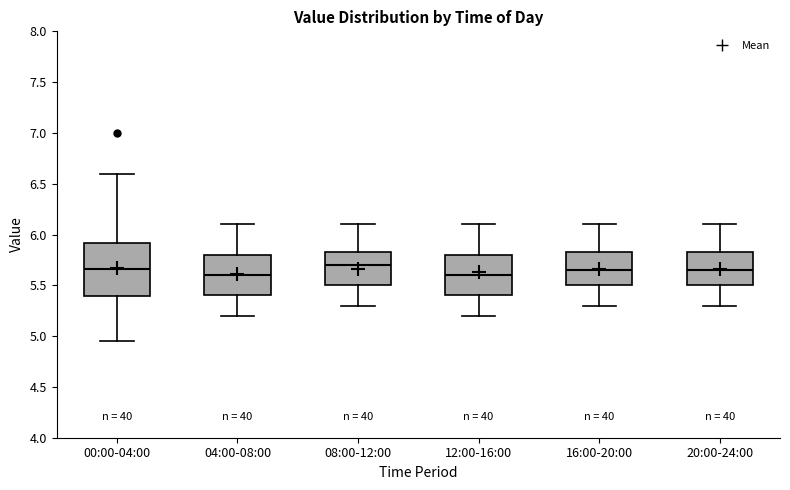

Where does the lower whisker of the box for 04:00-08:00 end on the y-axis? The values are not printed on the chart, so give them approximately, as read against the axis.

5.20